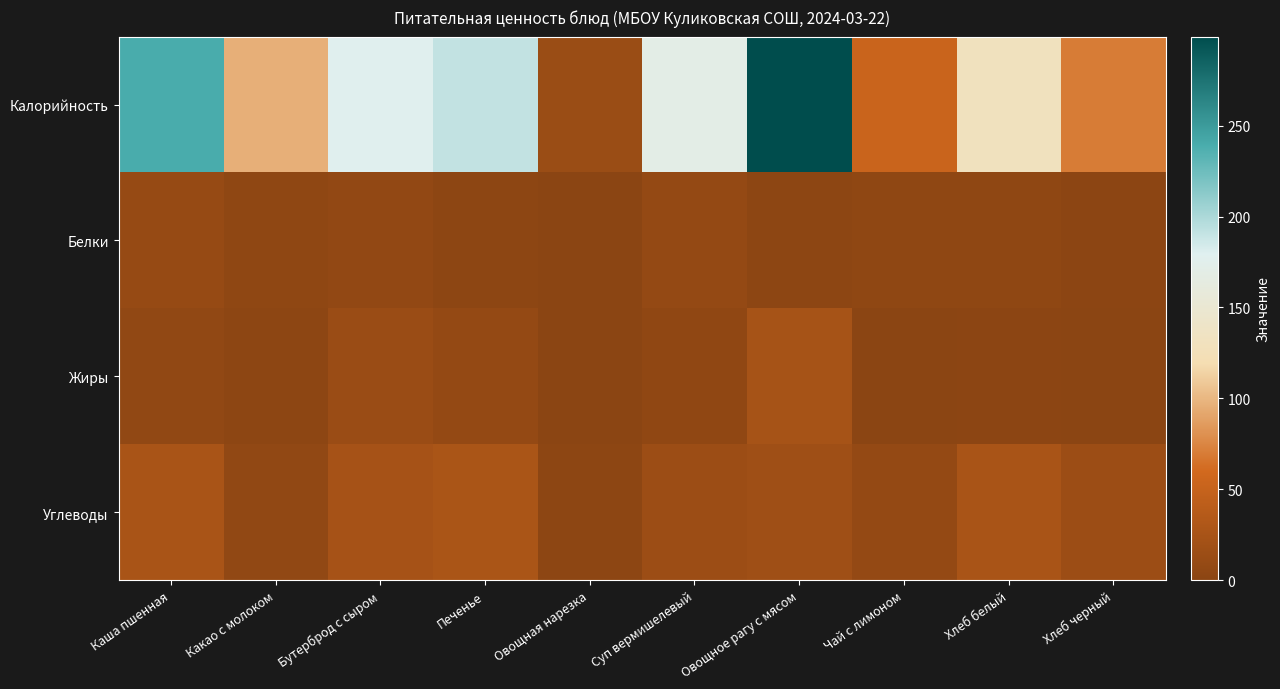

Count the number of categories in the chart.

10